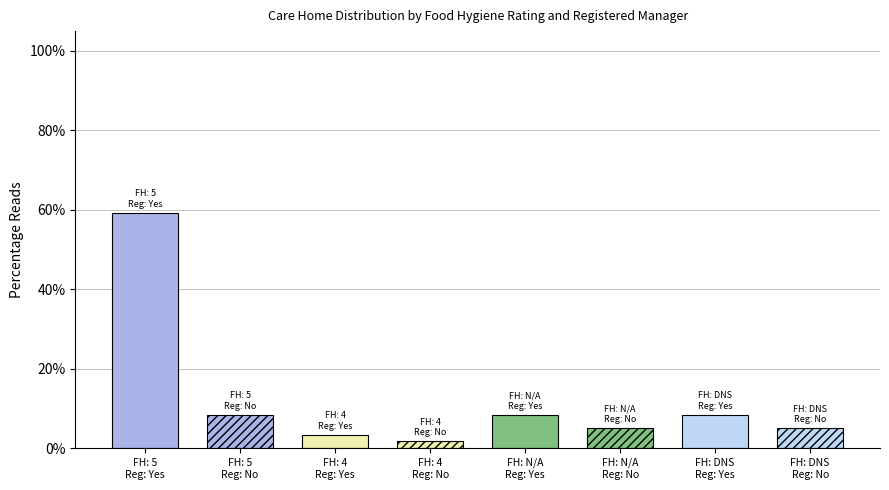

Where is Value (Registered manager in post) nearest to the value 1?

5